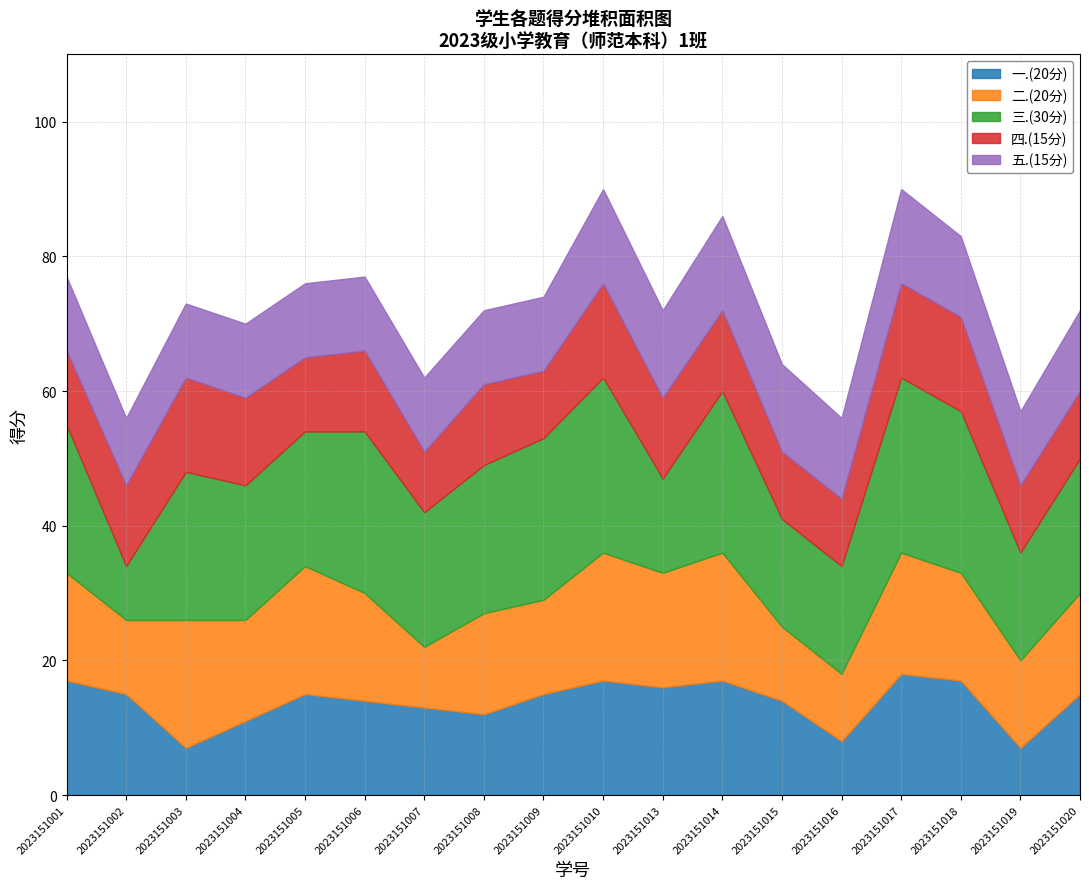

At which category does 五.(15分) reach its first local valley?

2023151002